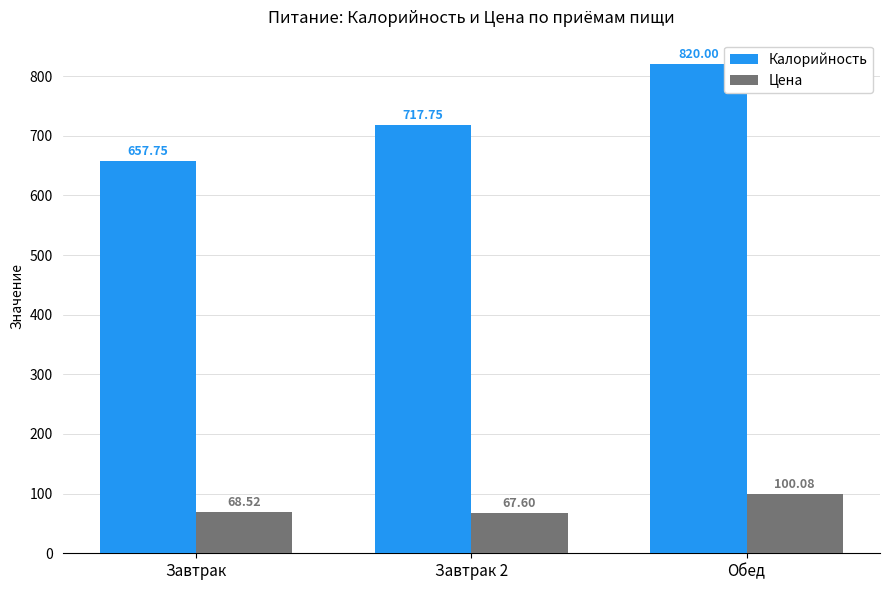

How many data points in Цена are less than 68?

1